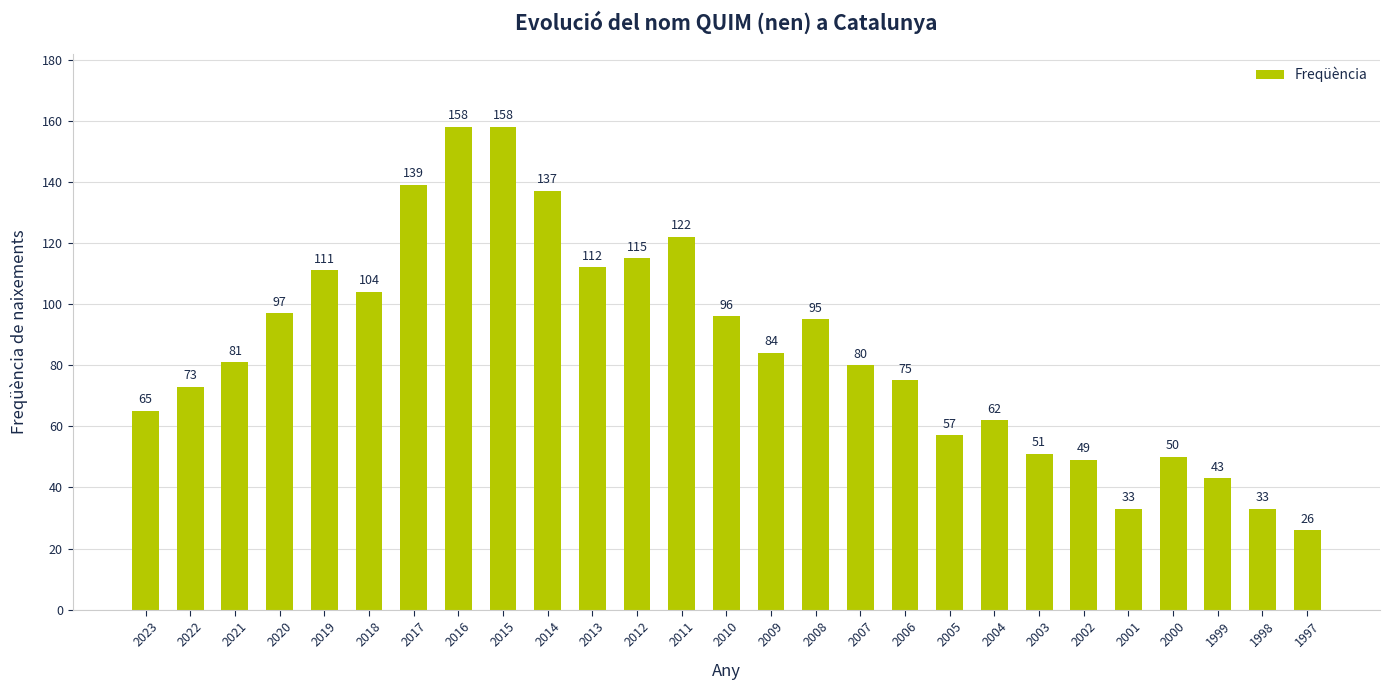

Are the bars horizontal?

No